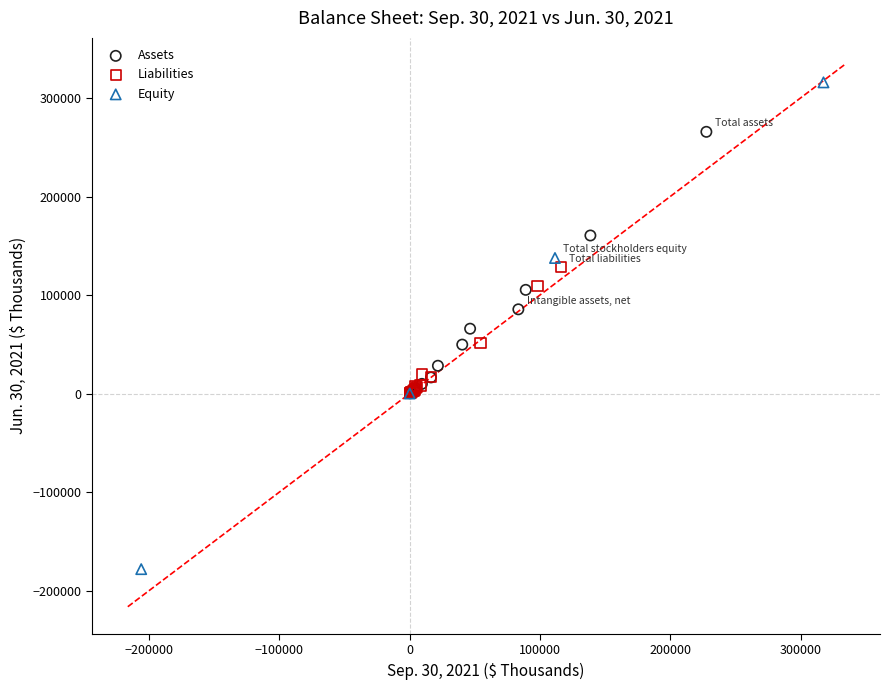

Which series has the widest spread of Y values?

Equity